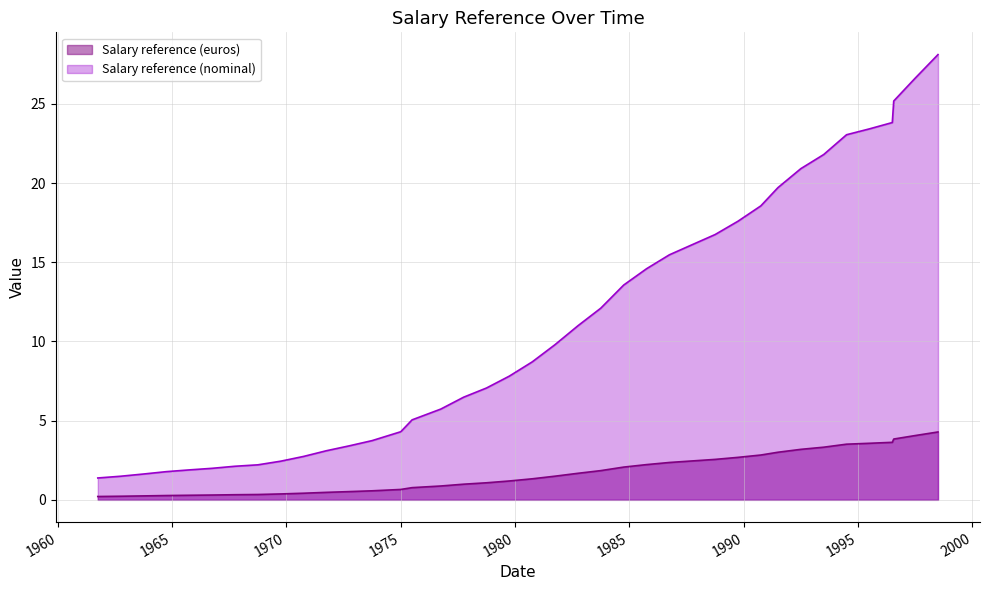

True or false: Salary reference (nominal) and Salary reference (euros) cross at least once.

False